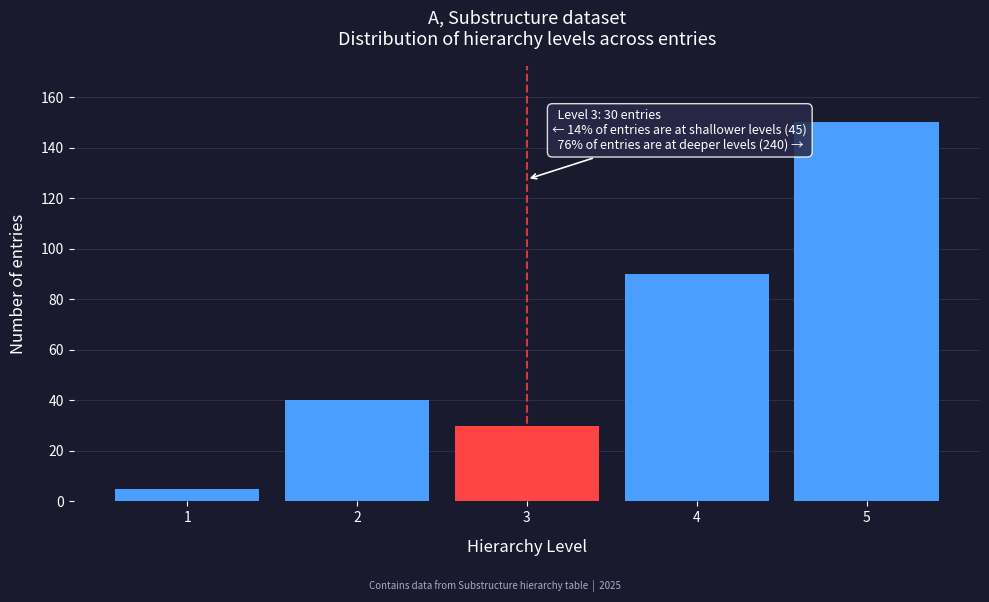

Over which range of the x-axis is the bar tallest?

4.5 to 5.5